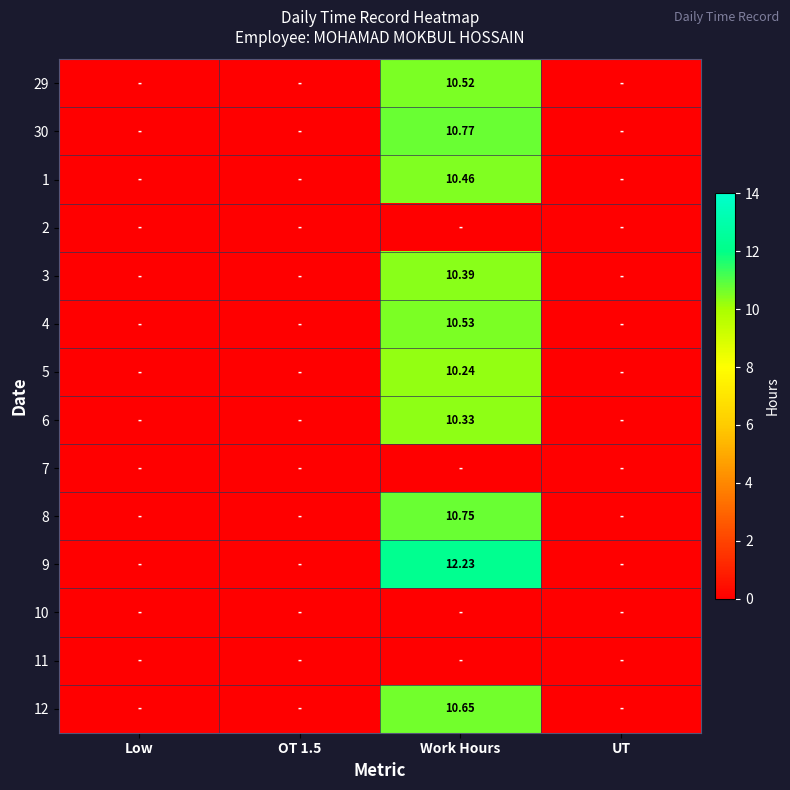

List the series in order of their peak value, highest first.

9, 30, 8, 12, 4, 29, 1, 3, 6, 5, 2, 7, 10, 11